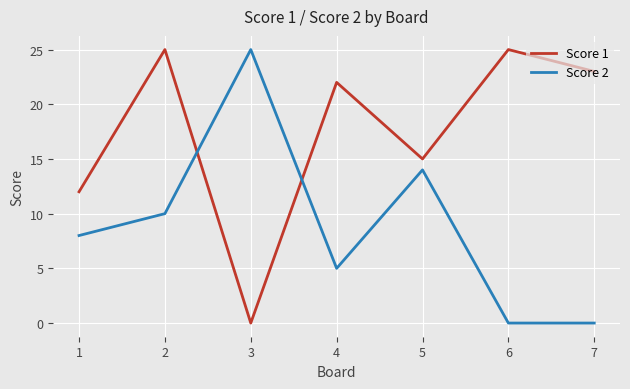

Rank the series by their average value, from lowest to highest.

Score 2, Score 1